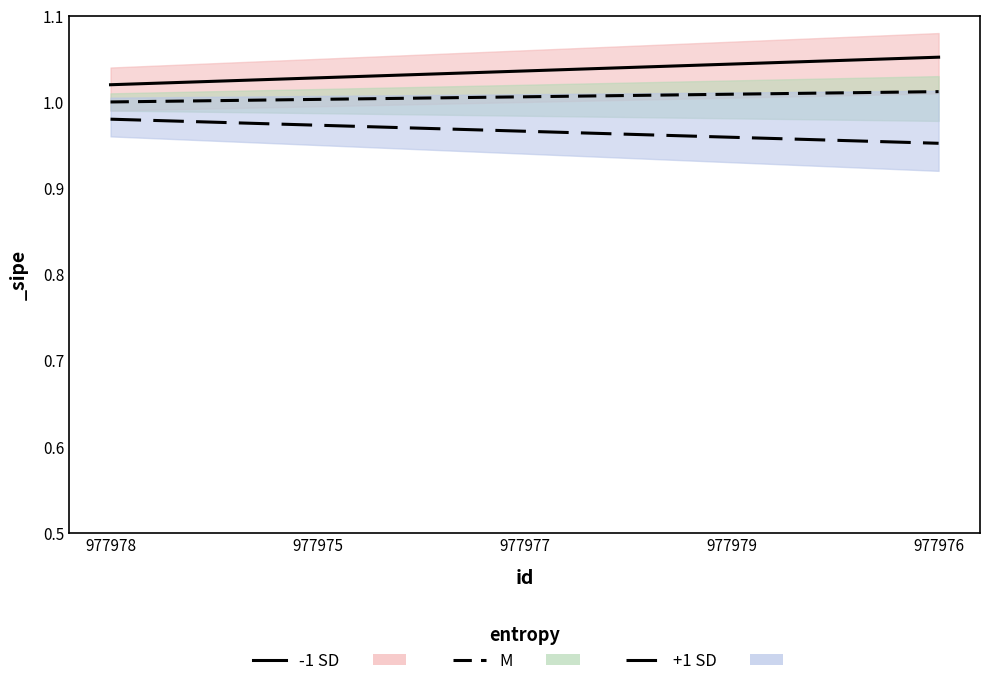

Reading left to right, list all the values displayed in this chart.

-1 SD line: 977978=1.0	977975=1.0	977977=1.0	977979=1.0	977976=1.1
M line: 977978=1.0	977975=1.0	977977=1.0	977979=1.0	977976=1.0
+1 SD line: 977978=1.0	977975=1.0	977977=1.0	977979=1.0	977976=1.0